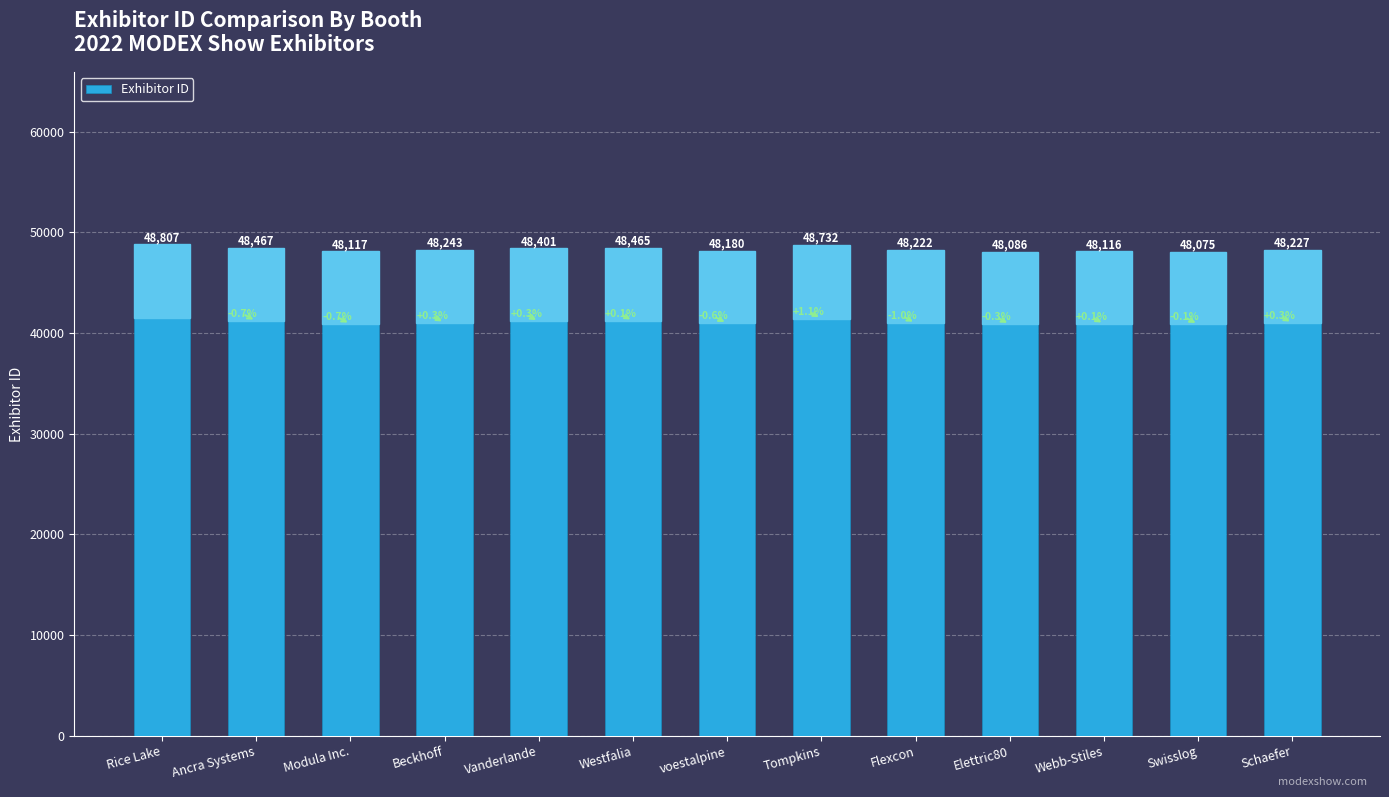

Is it true that the value at Modula Inc. is 48117?

True